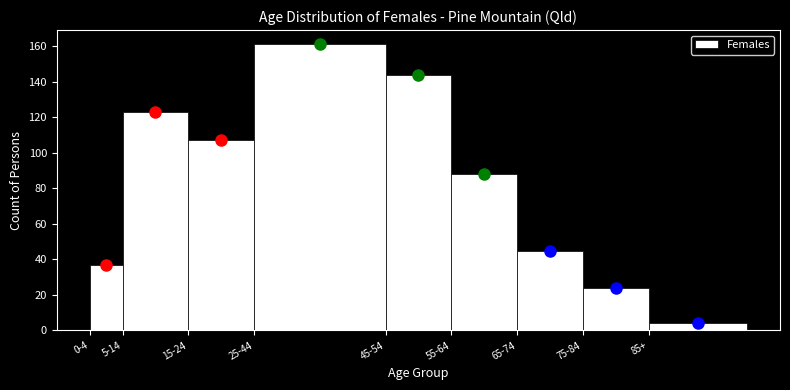

Reading left to right, extract all data points from this chart.

37	123	107	161	144	88	45	24	4